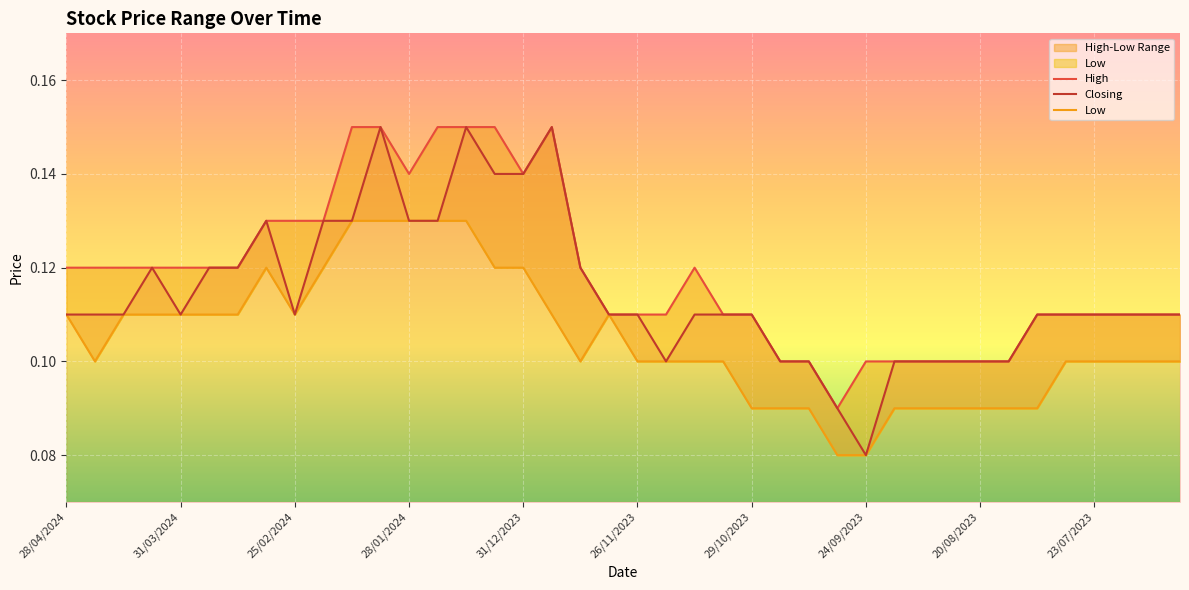

True or false: Closing and High cross at least once.

False